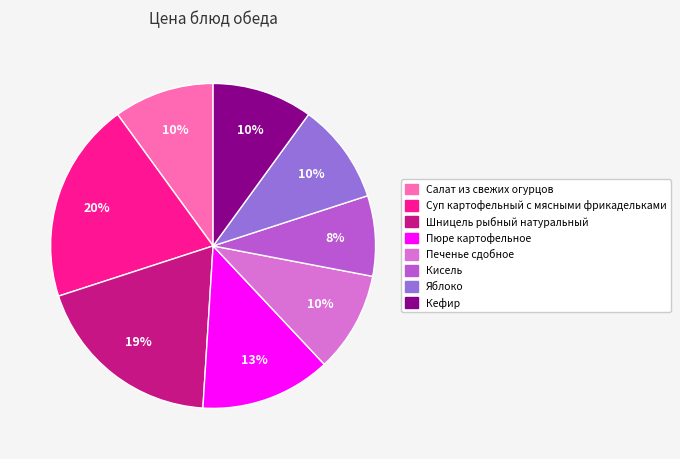

Count the number of slices in the pie.

8